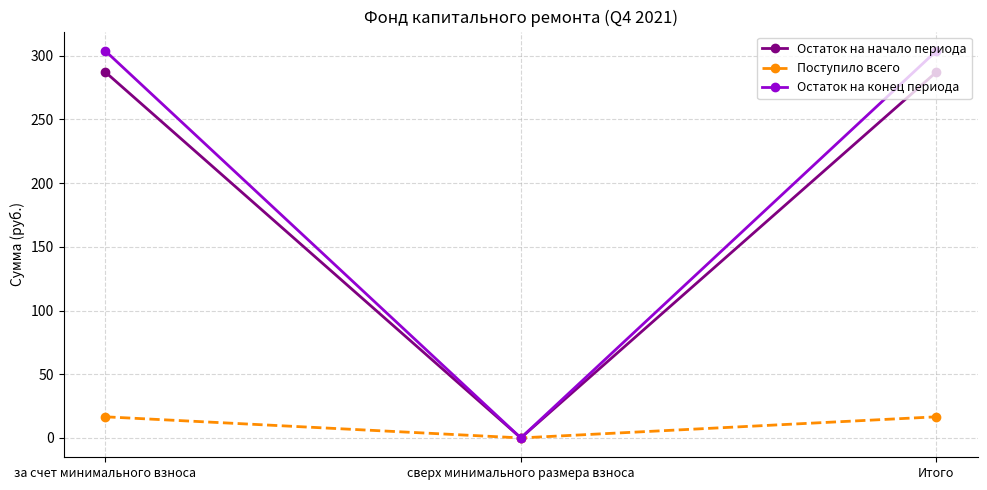

What is the highest value of the Остаток на начало периода series?

287.2